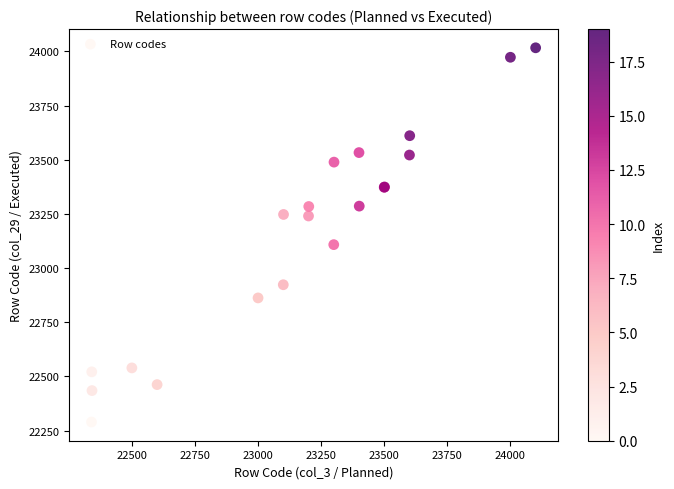

What Y value in the scatter plot is closest to 23153?

23108.2